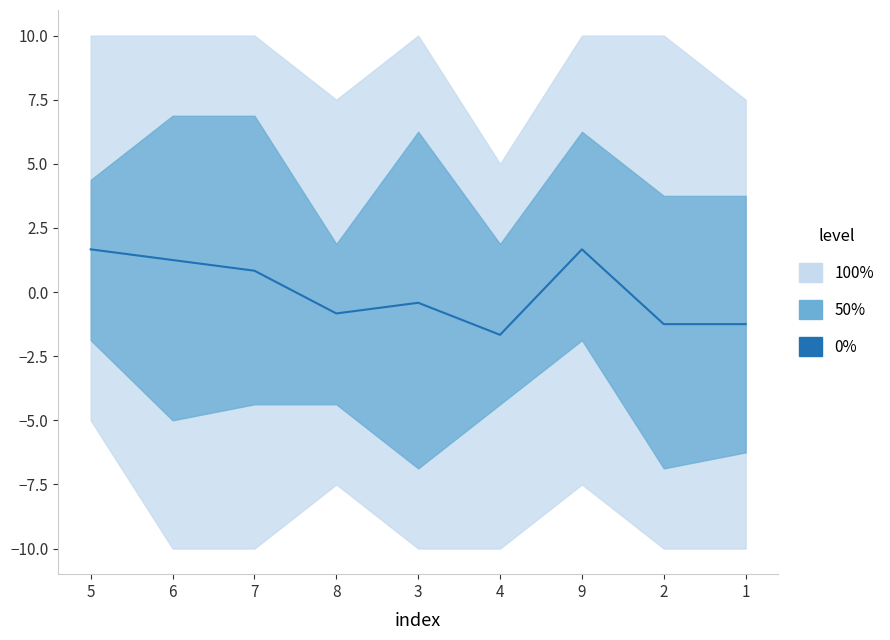

At which label is the value closest to 0?

3